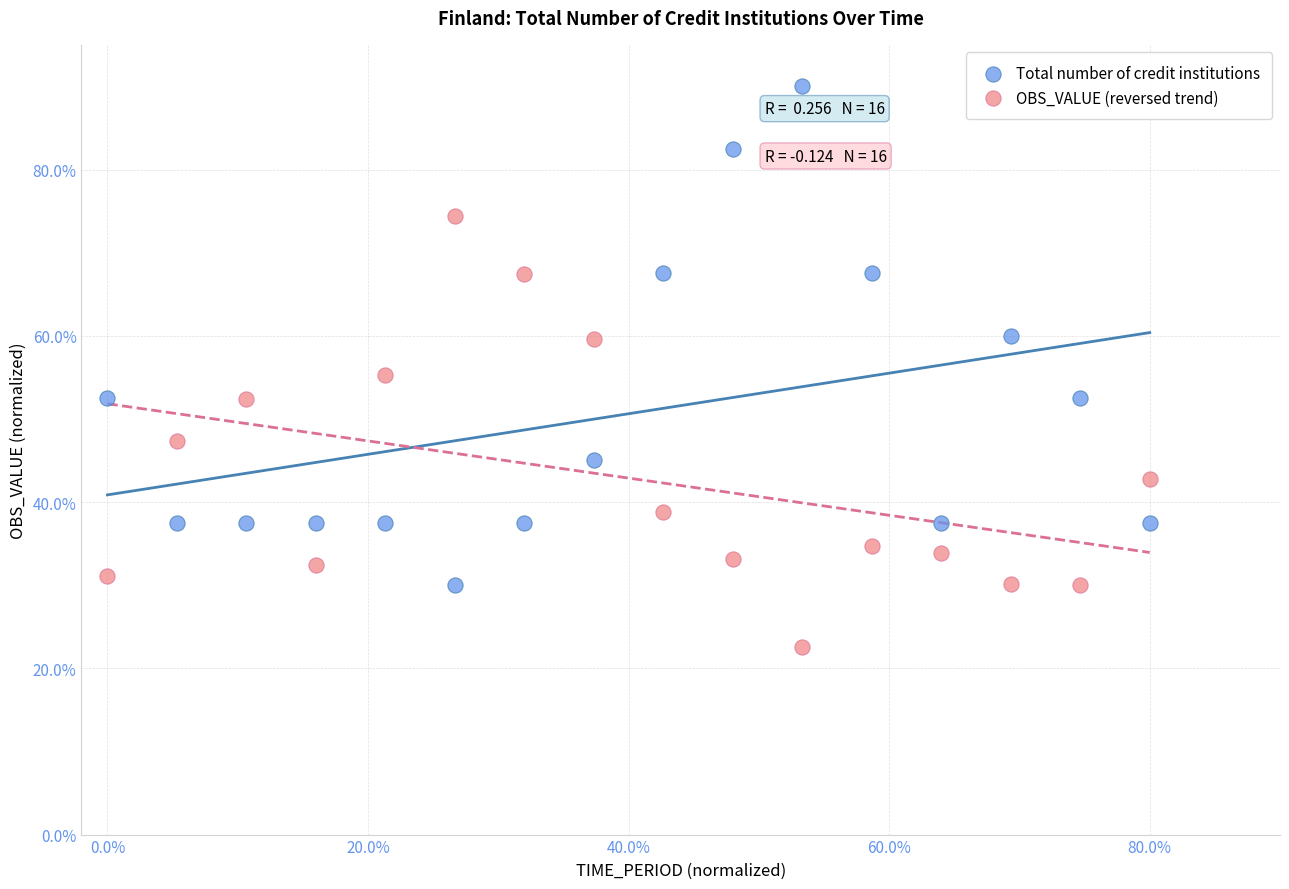

Which series has the widest spread of Y values?

Total number of credit institutions